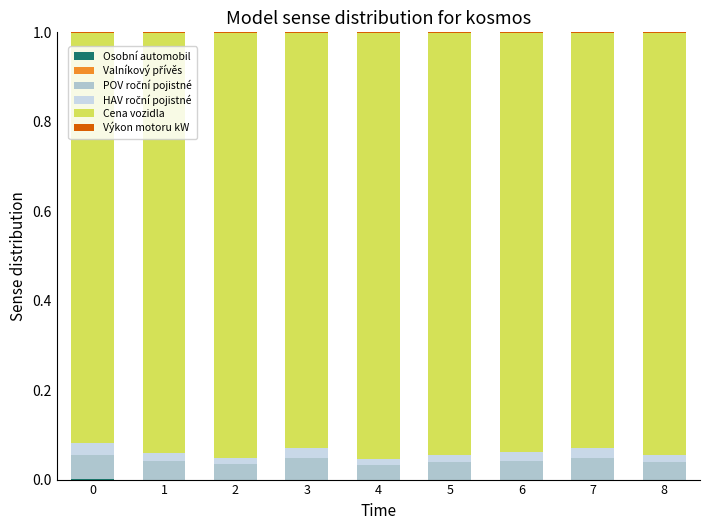

Are the bars grouped side by side (vs. stacked)?

No